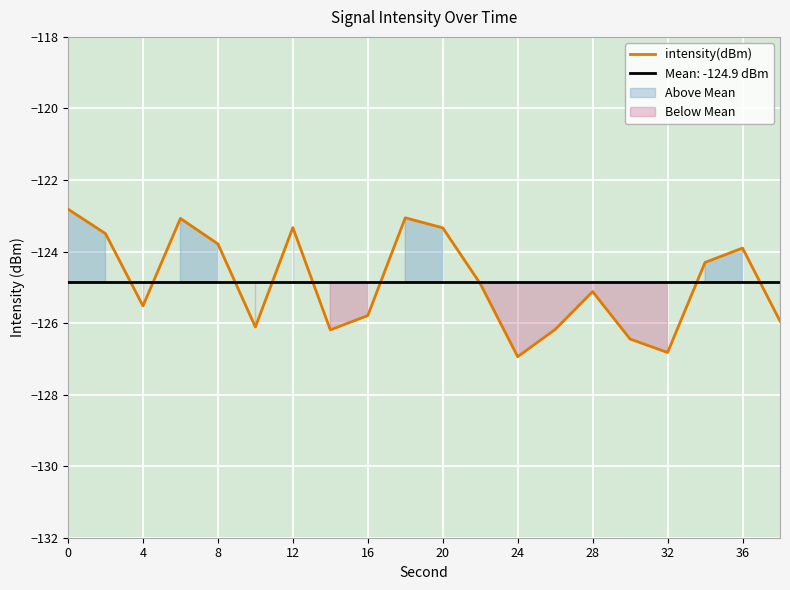

True or false: intensity(dBm) has a value of -184.3 at 24.

False